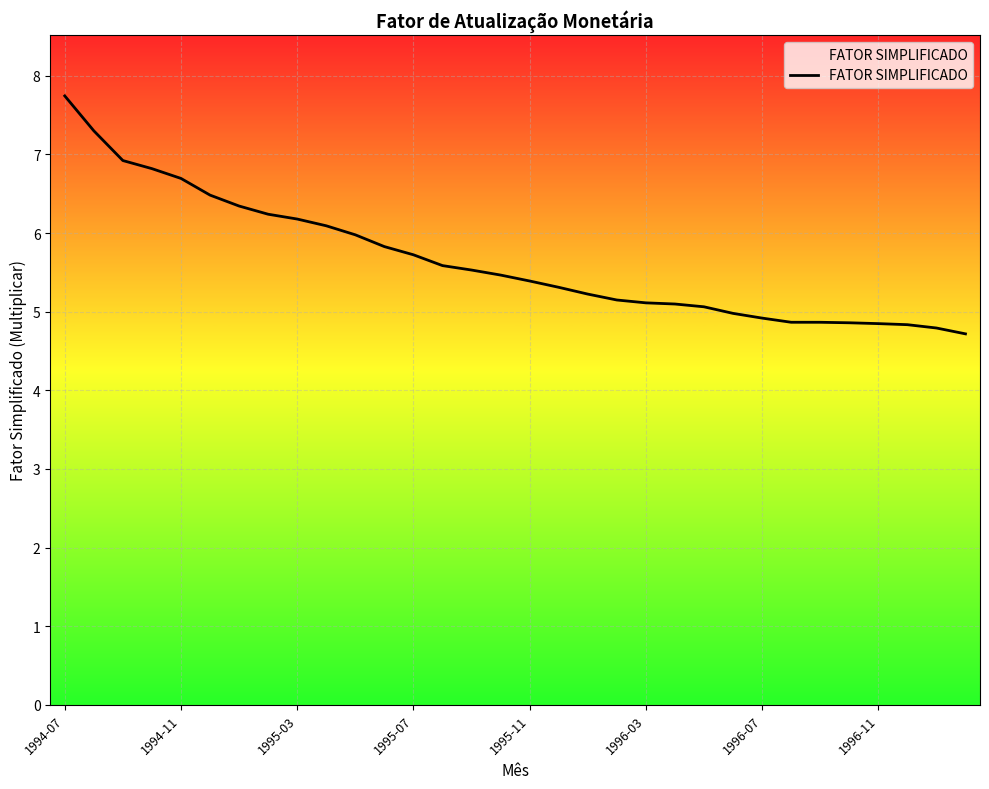

What is the difference between the maximum and minimum values?

3.0